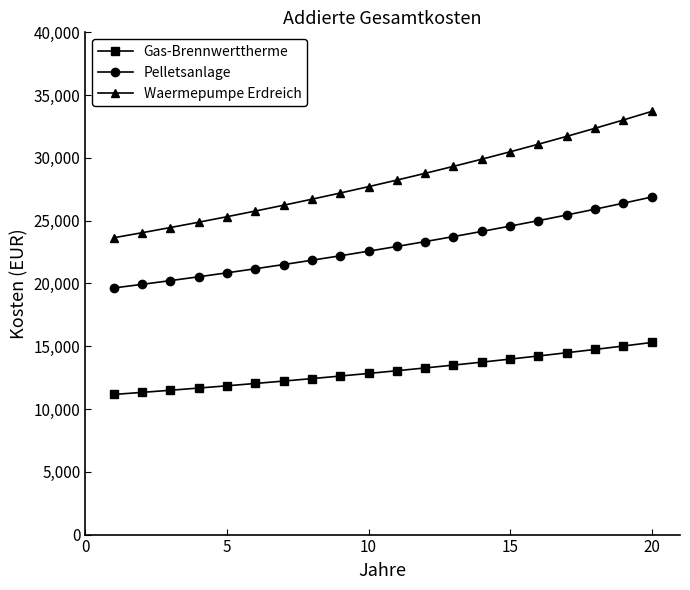

What is the maximum value shown in the chart?

33702.6